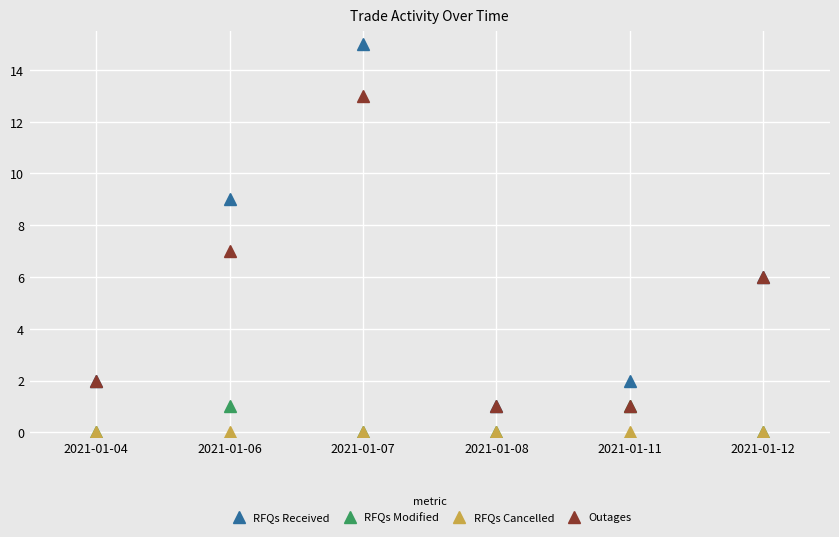

Reading left to right, what are all the values shown in this chart?

RFQs Received: 2	9	15	1	2	6
RFQs Modified: 0	1	0	0	1	0
RFQs Cancelled: 0	0	0	0	0	0
Outages: 2	7	13	1	1	6